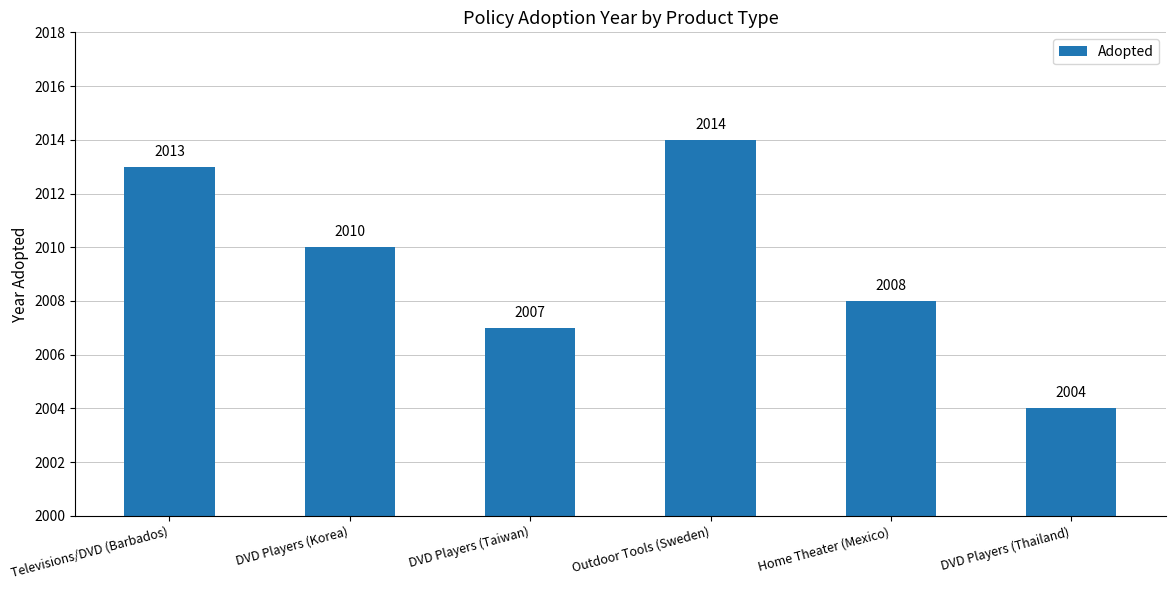

What is the greatest value displayed?

2014